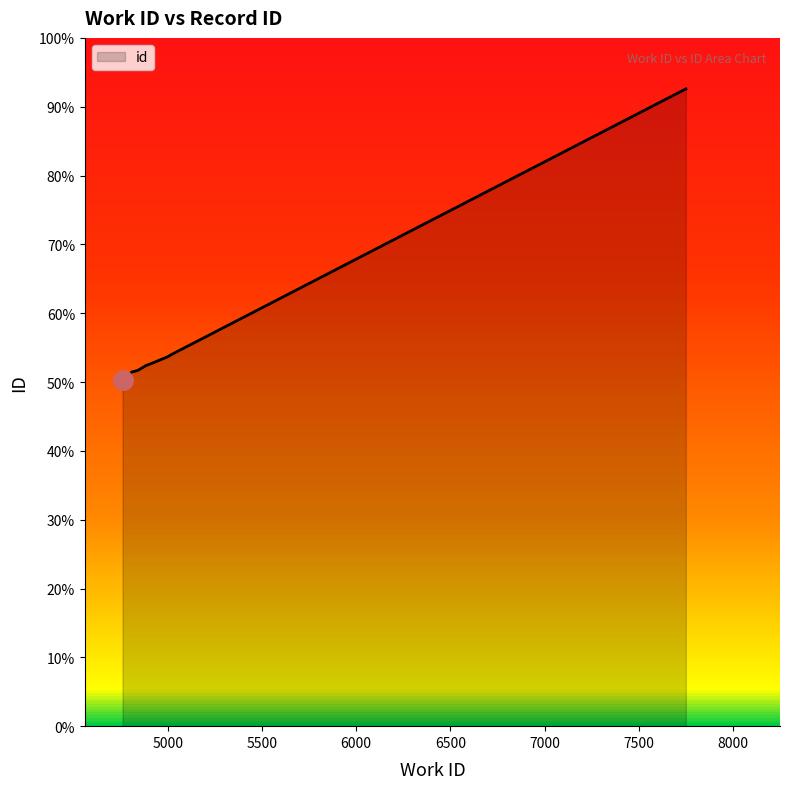

Does the chart have visible grid lines?

No